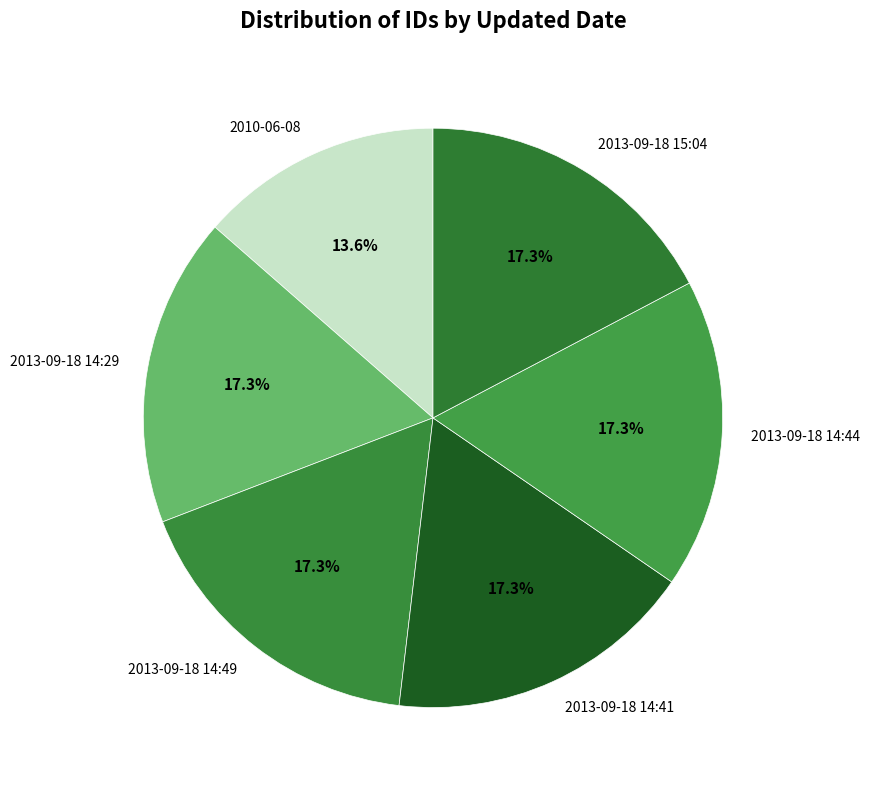

To the nearest percent, what is the combined percentage of 2013-09-18 14:29 and 2013-09-18 14:44?

35%